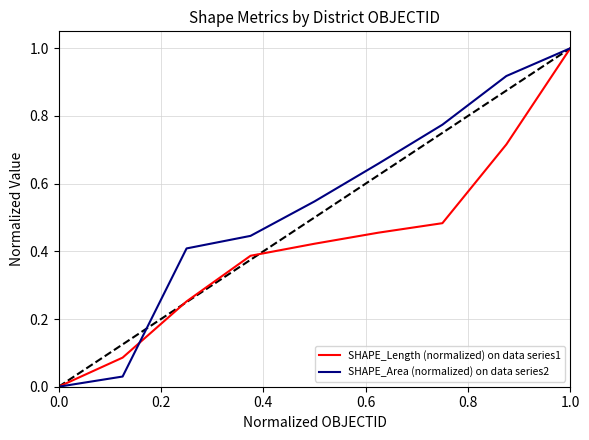

What is the sum of all SHAPE_Length (normalized) on data series1 values?

3.8